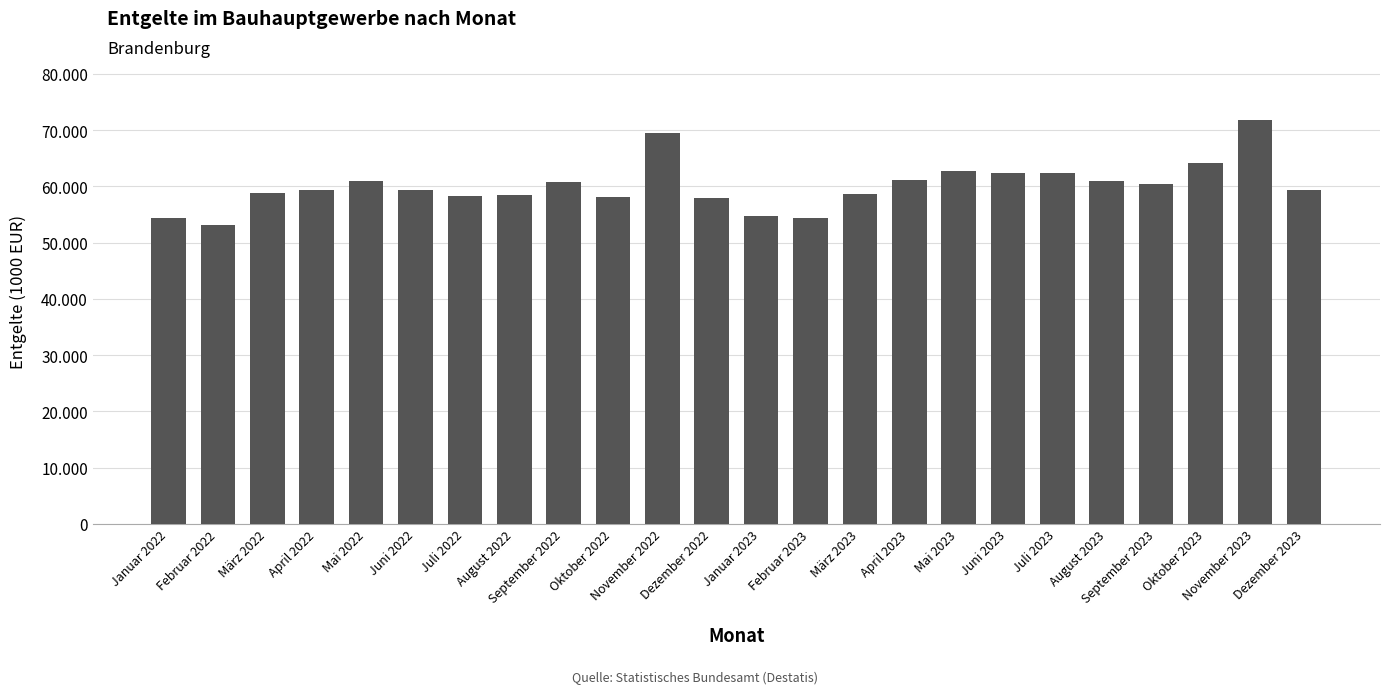

Are the bars horizontal?

No